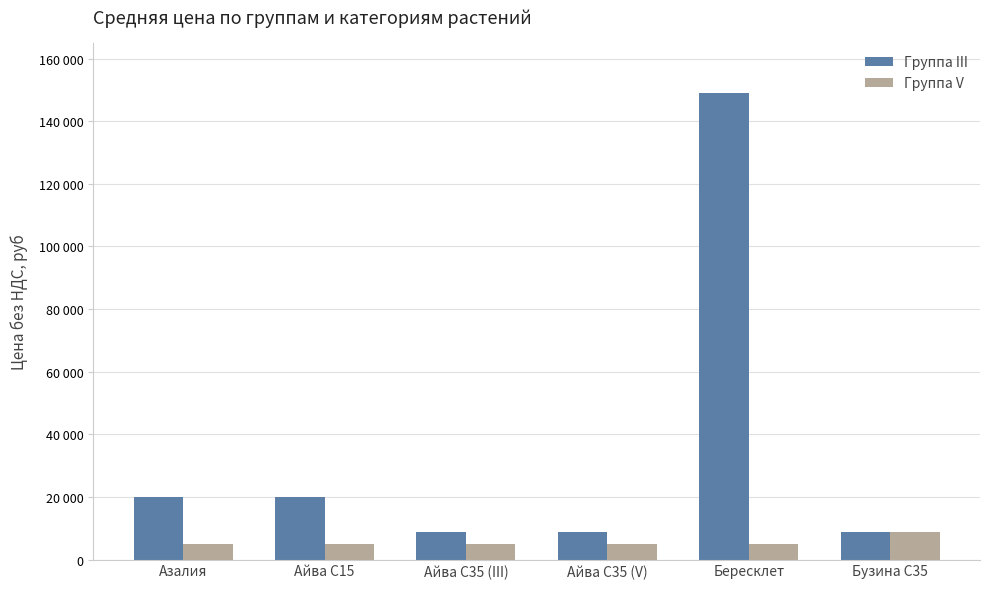

Which series has the widest spread of values?

Группа III